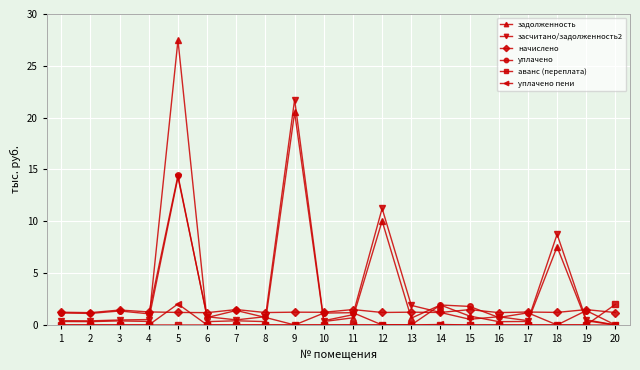

The value of аванс (переплата) at 12 is 1.2. True or false?

False